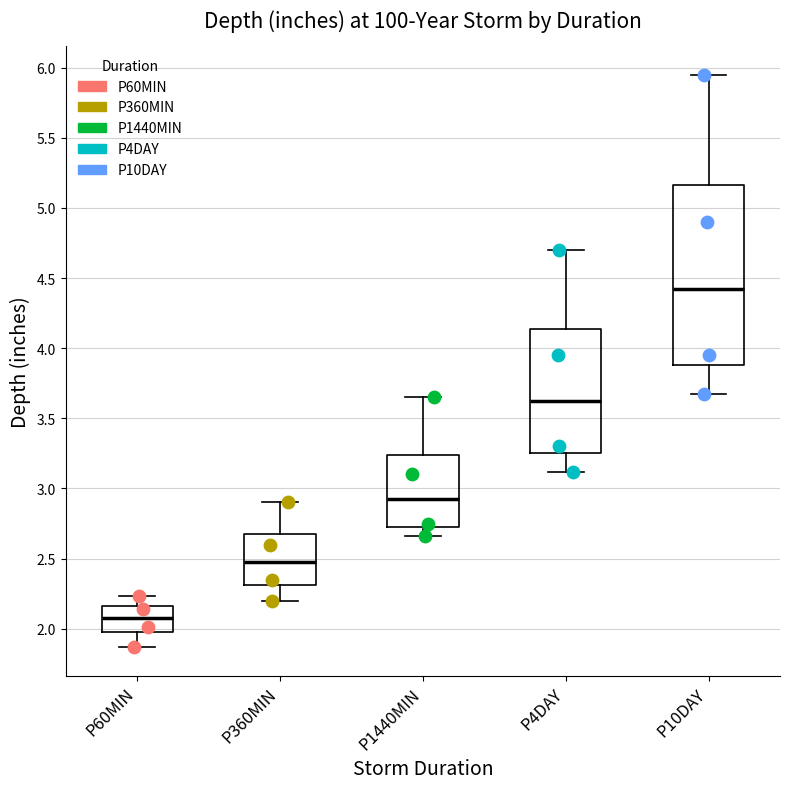

Which box is the tallest, from its lower edge to its upper edge?

P10DAY